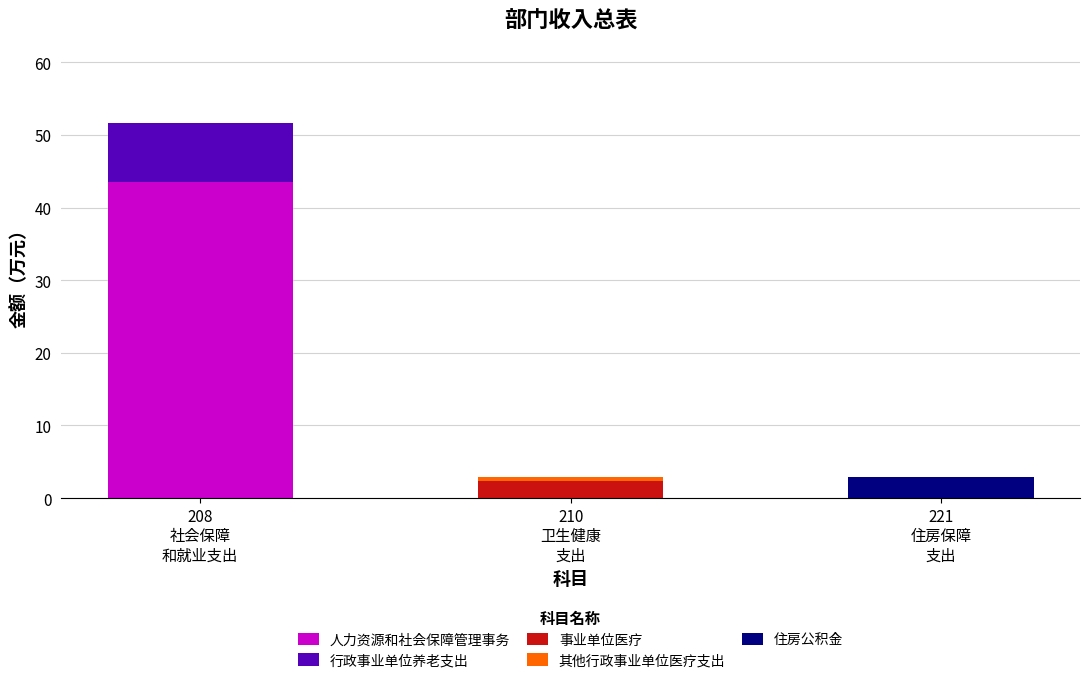

How many distinct data groups are displayed?

5